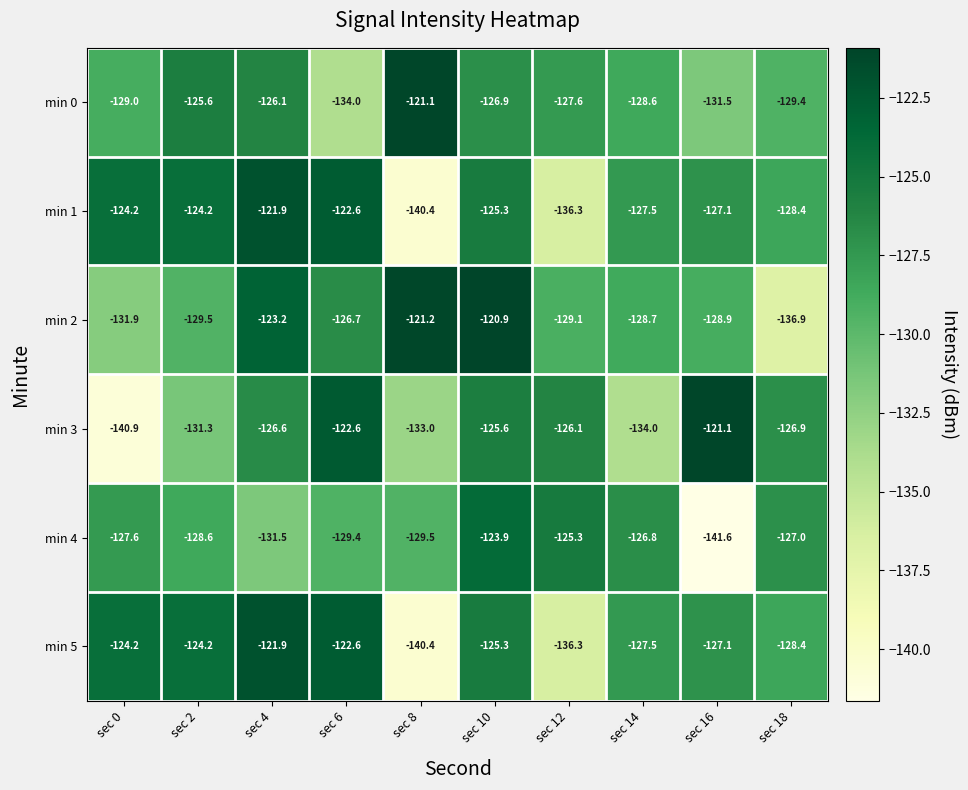

The value of min 3 at sec 14 is -70.4. True or false?

False